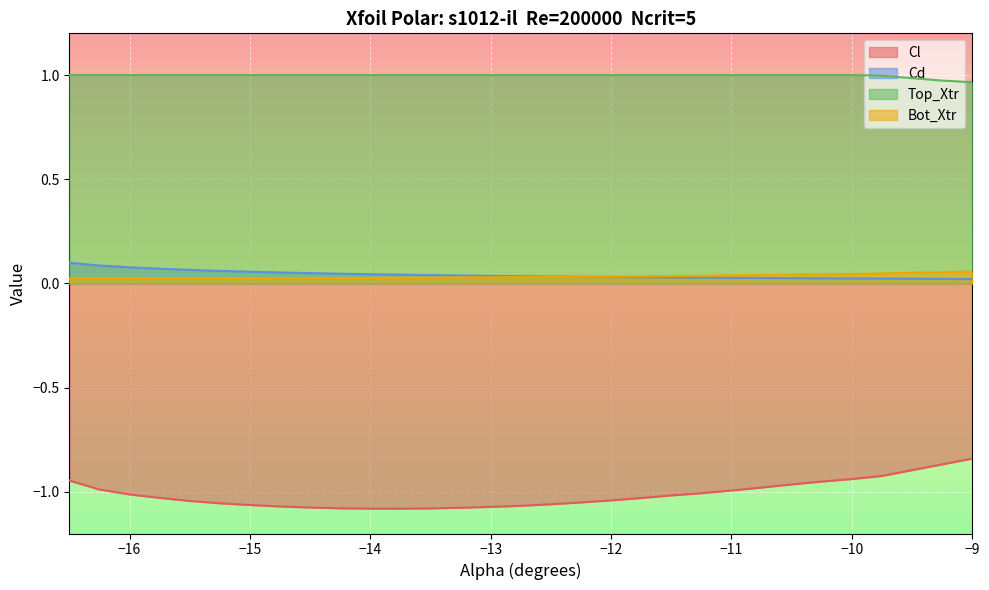

What is the sum of all Cl values?

-30.5